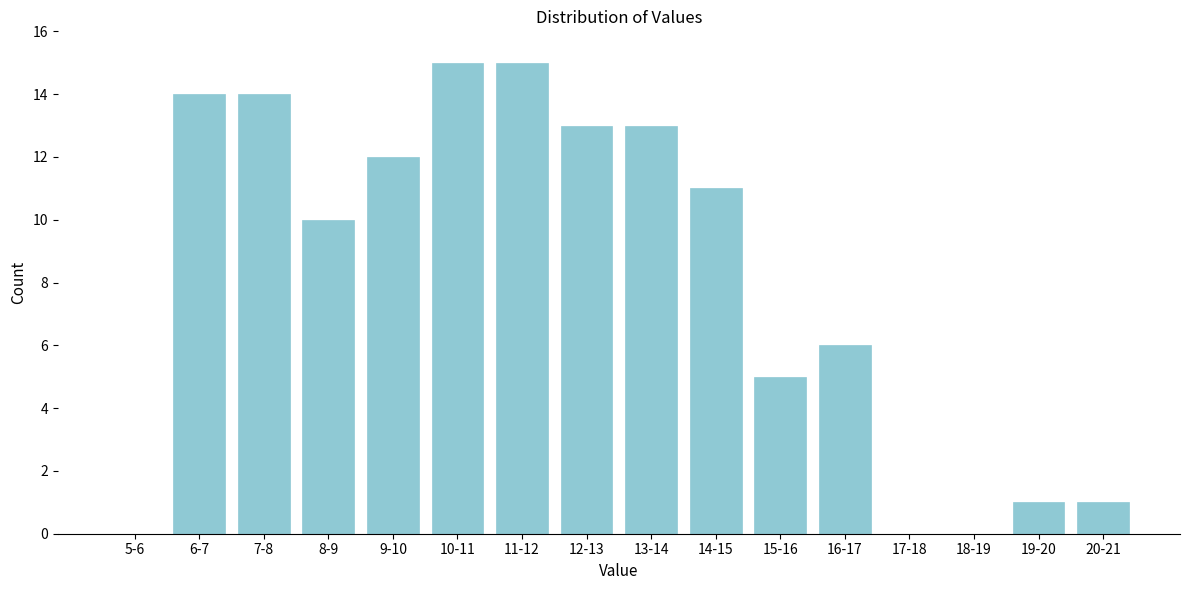

Reading left to right, transcribe all the data shown in this chart.

5-6=0	6-7=14	7-8=14	8-9=10	9-10=12	10-11=15	11-12=15	12-13=13	13-14=13	14-15=11	15-16=5	16-17=6	17-18=0	18-19=0	19-20=1	20-21=1